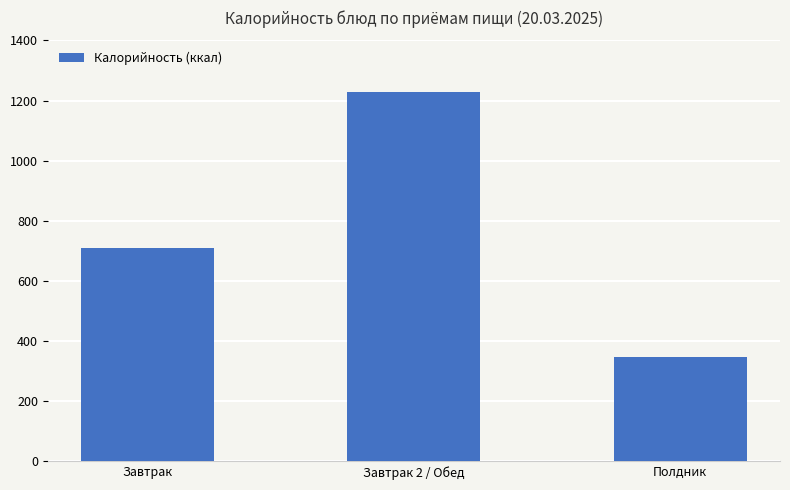

How many categories are shown in the chart?

3